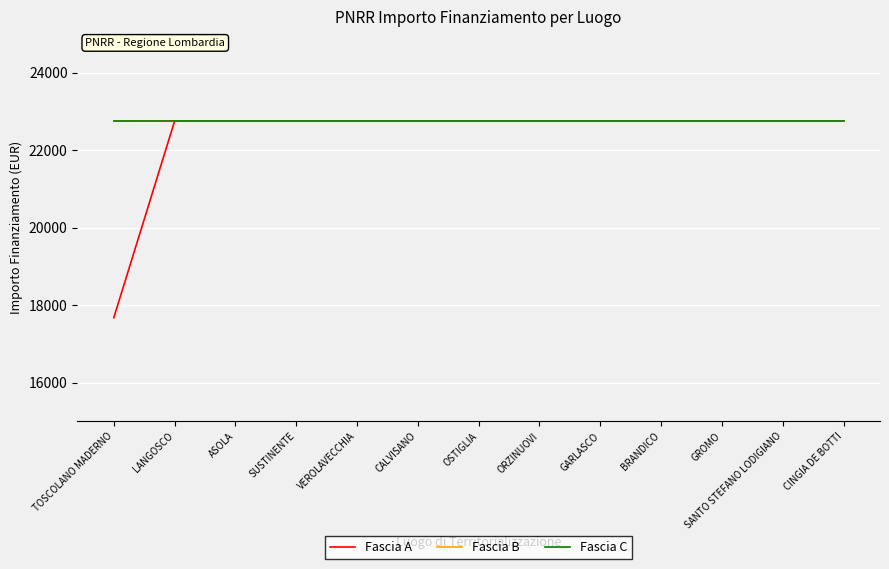

What is the minimum value shown in the chart?

17674.8